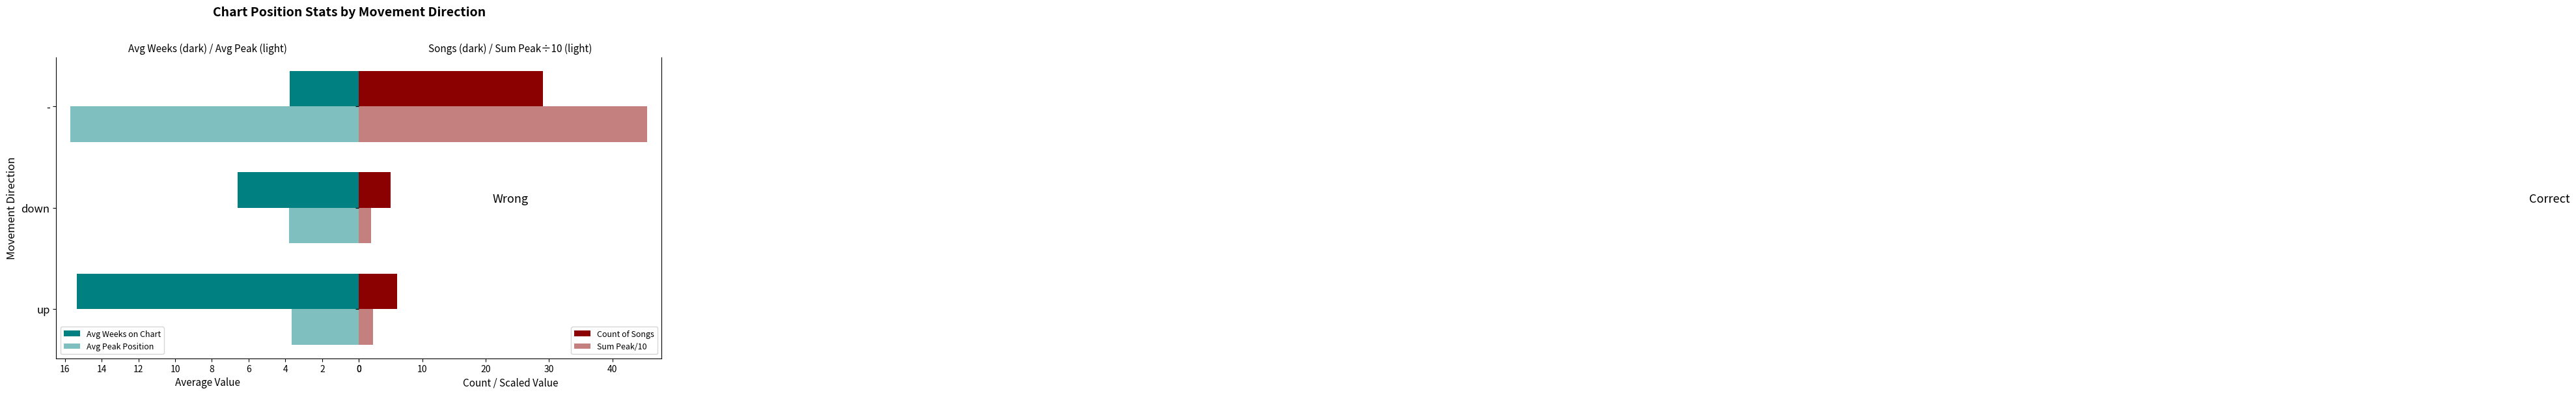

What is the difference between the maximum and second lowest values in the Sum Peak/10 series?

43.3